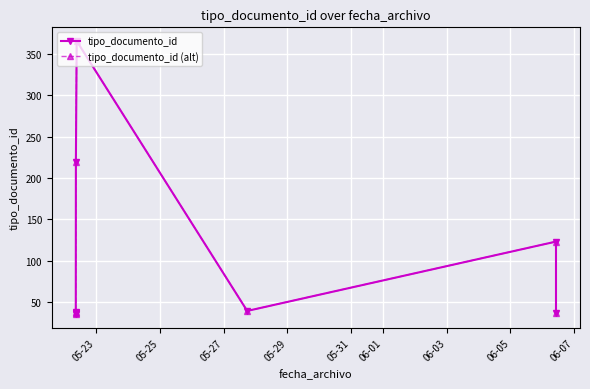

Is this an area chart (filled region under the line)?

No